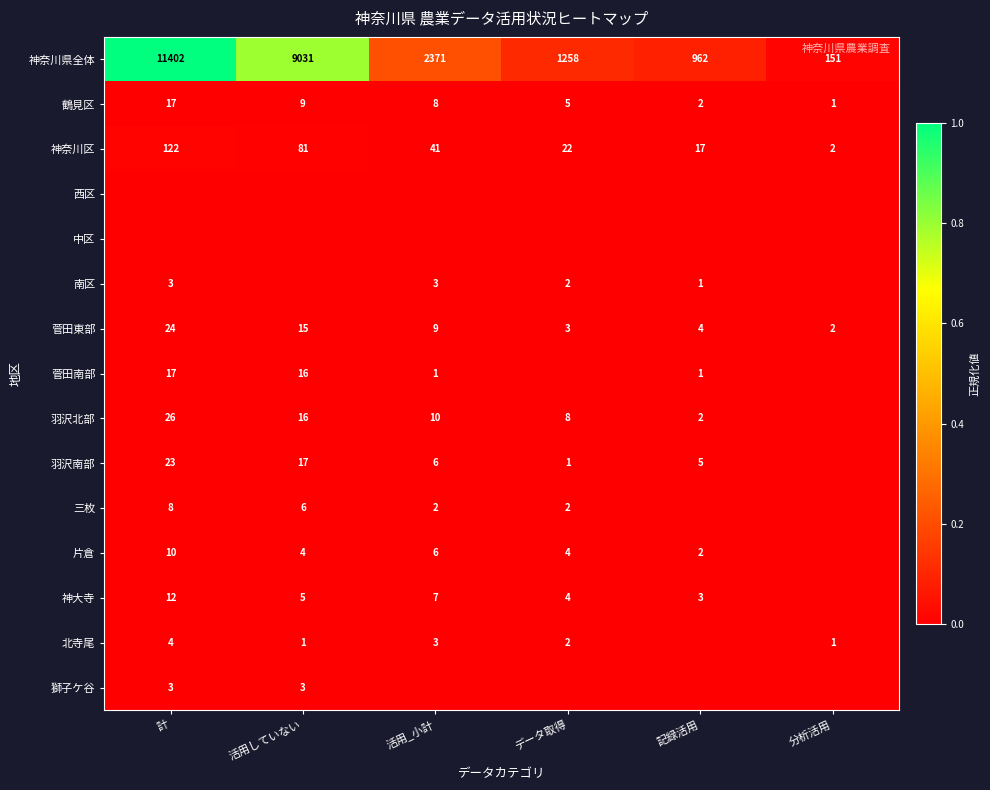

How many distinct data groups are displayed?

15